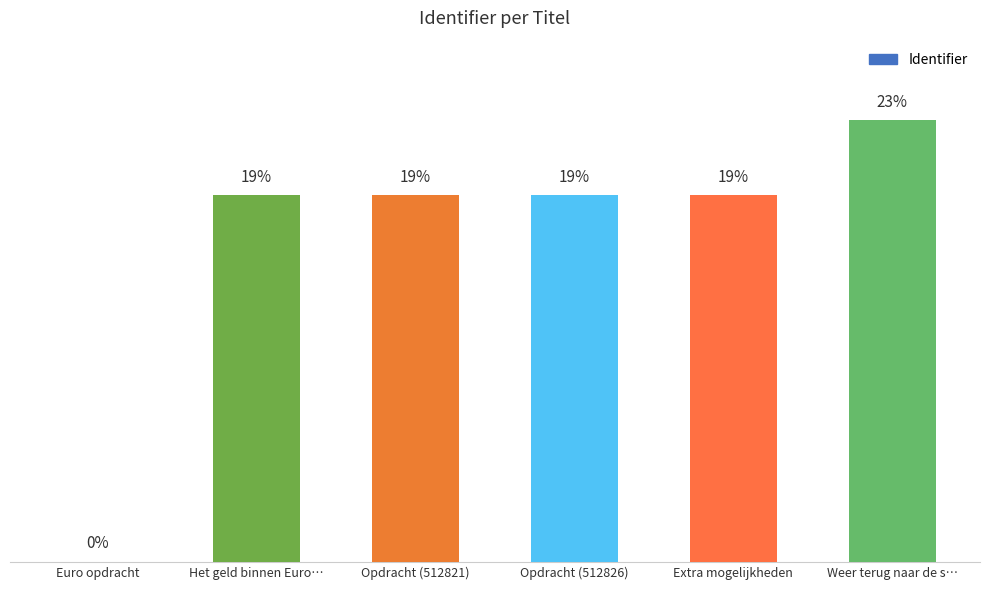

What is the change in value from Extra mogelijkheden to Weer terug naar de s…?

+104927